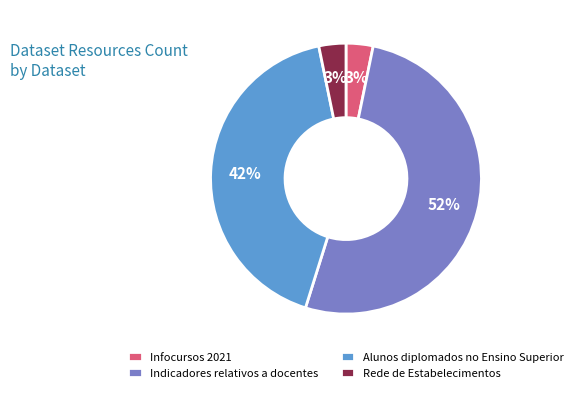

To the nearest percent, what portion does Indicadores relativos a docentes represent?

52%